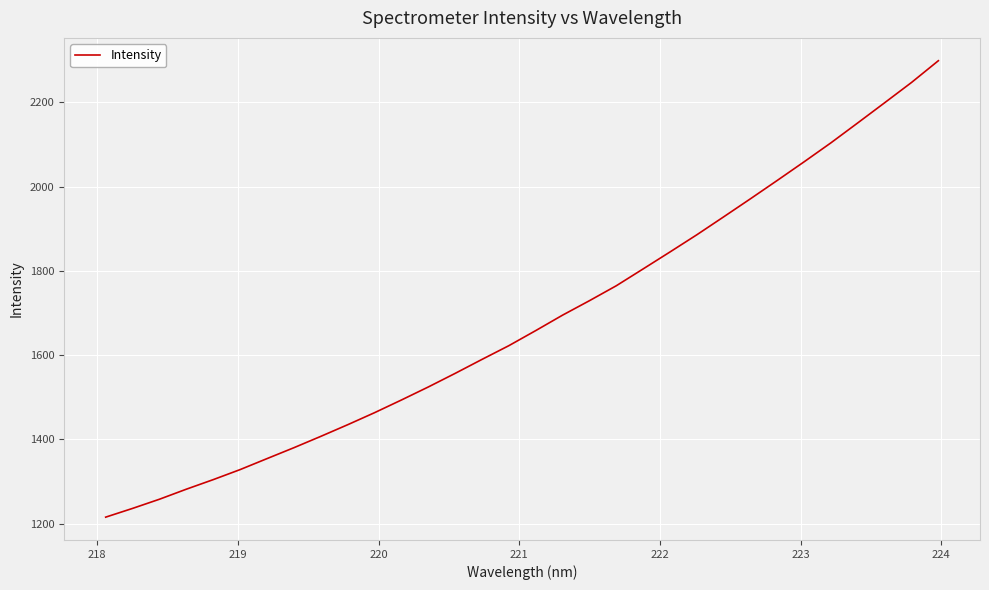

What is the greatest value displayed?

2298.5